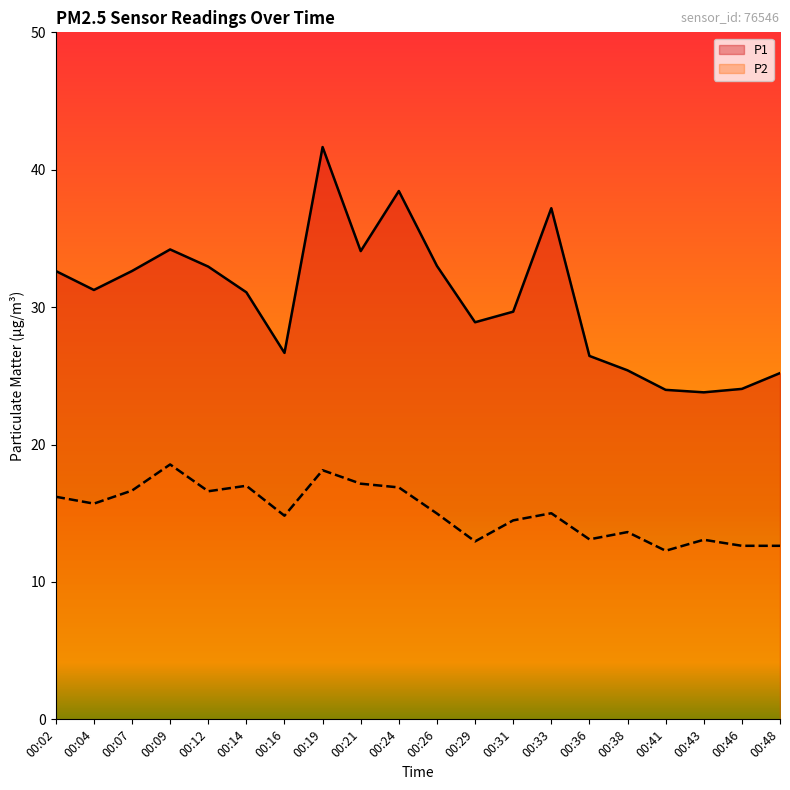

At which label does P2 first exceed 15?

00:02